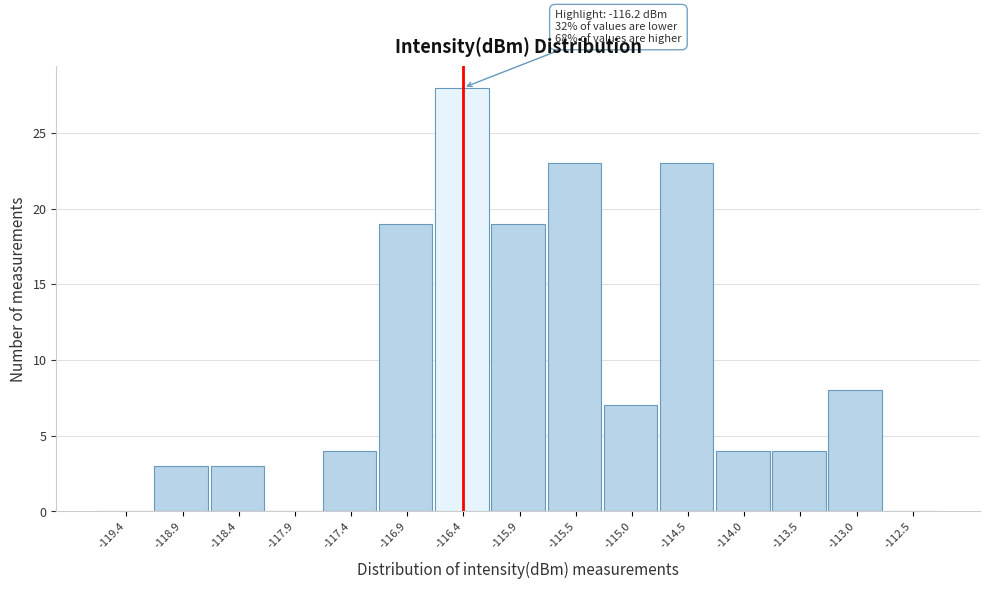

Reading left to right, extract all data points from this chart.

-119.4=0	-118.9=3	-118.4=3	-117.9=0	-117.4=4	-116.9=19	-116.4=28	-115.9=19	-115.5=23	-115.0=7	-114.5=23	-114.0=4	-113.5=4	-113.0=8	-112.5=0